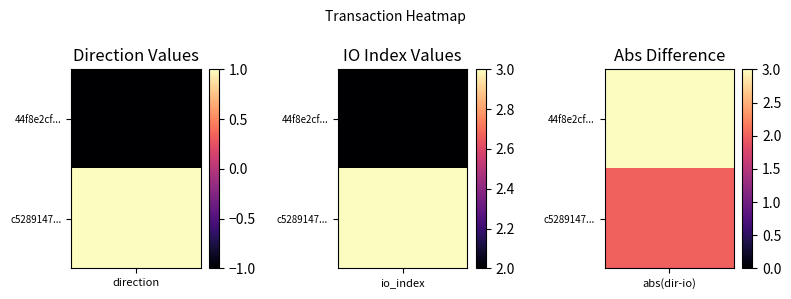

True or false: c528914731c8d1bfd39d9b73ab2a34c02676c8e has a value of 3 at 1.

True